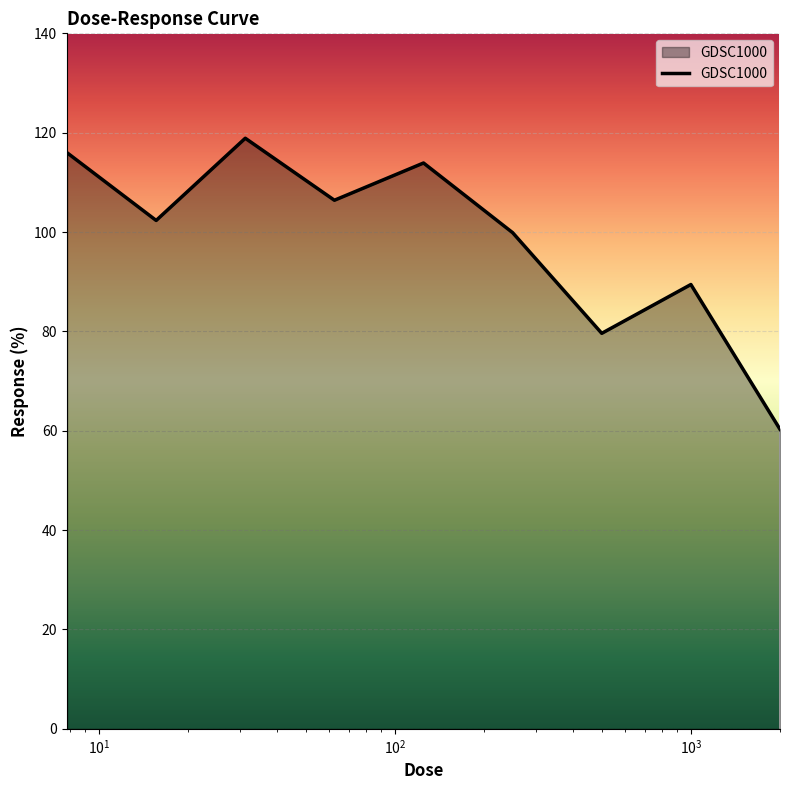

What is the difference between the maximum and minimum values?

58.6